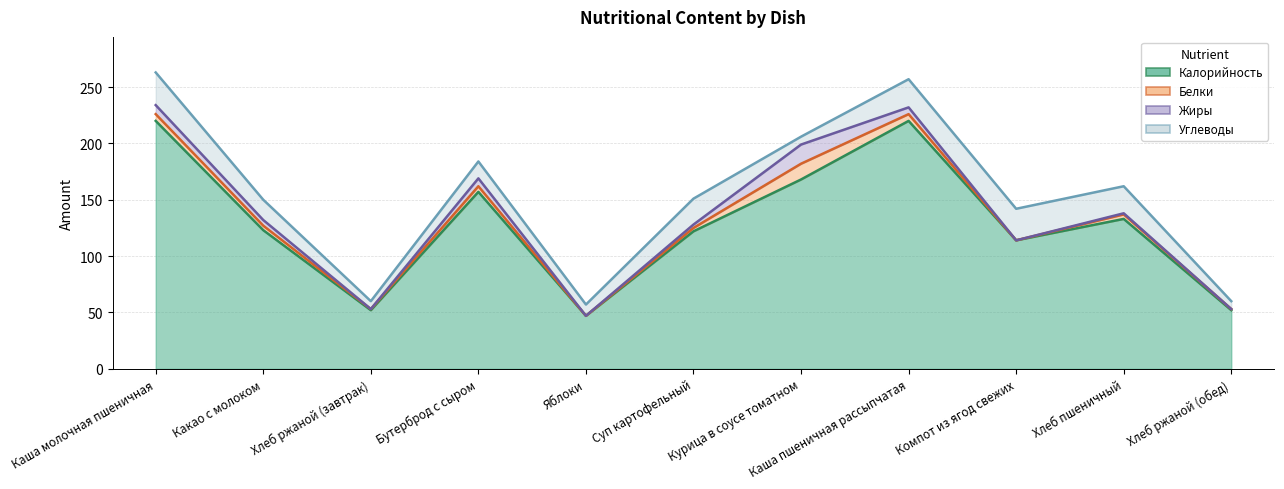

Reading left to right, transcribe all the data shown in this chart.

Калорийность: Каша молочная пшеничная=220	Какао с молоком=123	Хлеб ржаной (завтрак)=52	Бутерброд с сыром=157	Яблоки=47	Суп картофельный=122	Курица в соусе томатном=168	Каша пшеничная рассыпчатая=220	Компот из ягод свежих=114	Хлеб пшеничный=133	Хлеб ржаной (обед)=52
Белки: Каша молочная пшеничная=6	Какао с молоком=4	Хлеб ржаной (завтрак)=1	Бутерброд с сыром=5	Яблоки=0	Суп картофельный=3	Курица в соусе томатном=14	Каша пшеничная рассыпчатая=6	Компот из ягод свежих=0	Хлеб пшеничный=4	Хлеб ржаной (обед)=1
Жиры: Каша молочная пшеничная=8	Какао с молоком=5	Хлеб ржаной (завтрак)=0	Бутерброд с сыром=7	Яблоки=0	Суп картофельный=3	Курица в соусе томатном=17	Каша пшеничная рассыпчатая=6	Компот из ягод свежих=0	Хлеб пшеничный=1	Хлеб ржаной (обед)=0
Углеводы: Каша молочная пшеничная=29	Какао с молоком=18	Хлеб ржаной (завтрак)=7	Бутерброд с сыром=15	Яблоки=10	Суп картофельный=23	Курица в соусе томатном=7	Каша пшеничная рассыпчатая=25	Компот из ягод свежих=28	Хлеб пшеничный=24	Хлеб ржаной (обед)=7